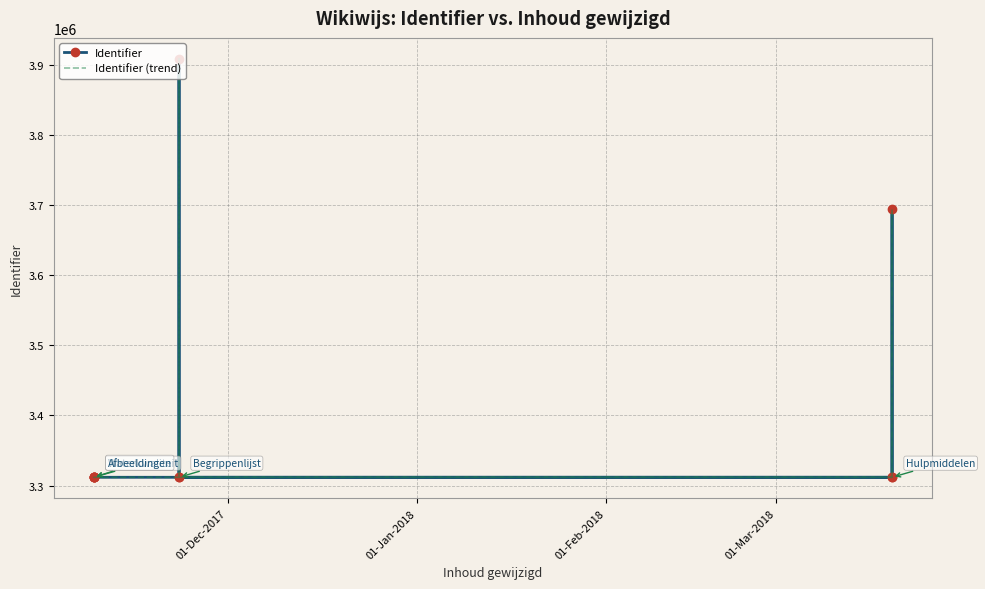

Which series has the largest total across all categories?

Identifier